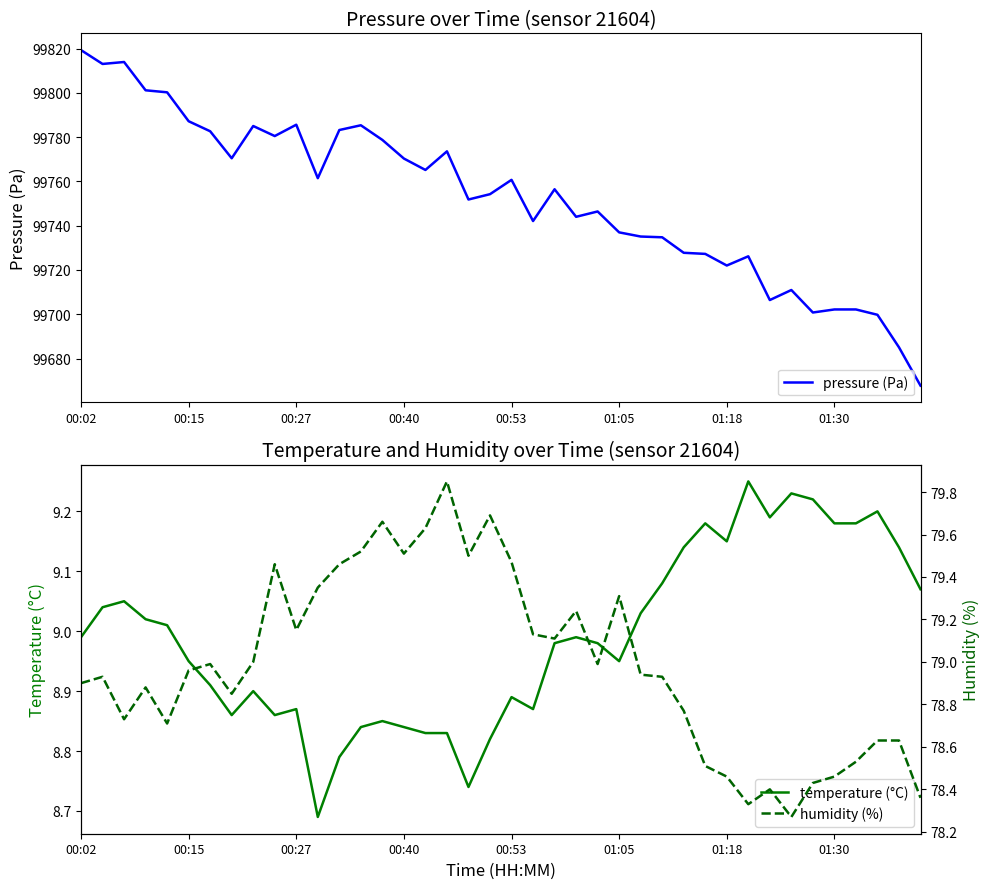

The temperature (°C) series shows 9.0 at 23. True or false?

True